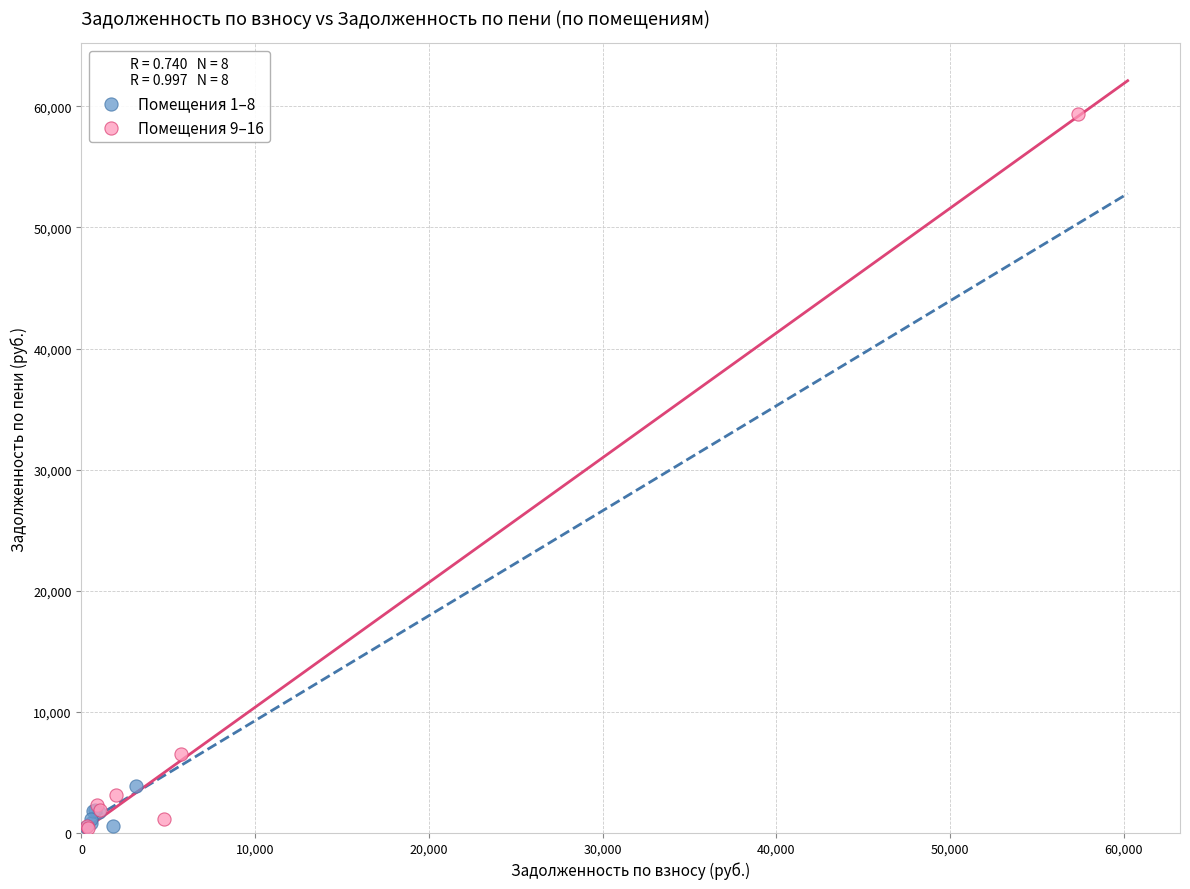

Which series has the largest Y range (max minus min)?

Помещения 9–16